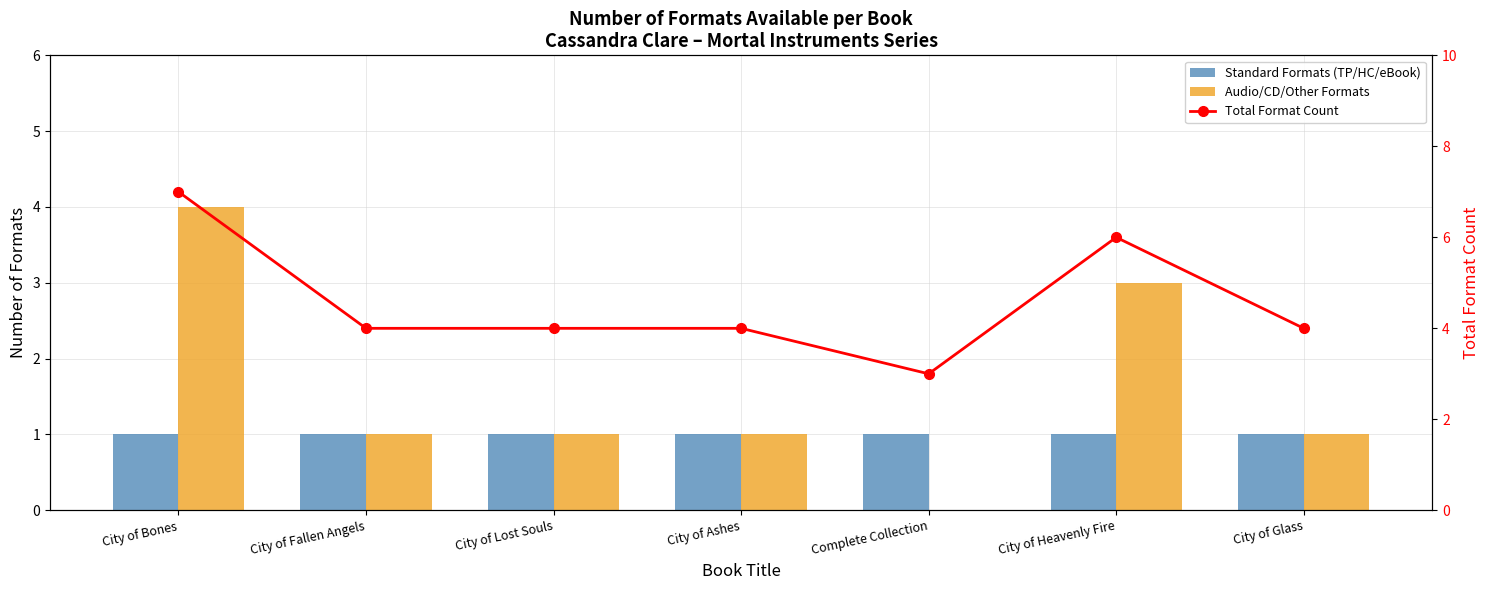

The value of Audio/CD/Other Formats at City of Fallen Angels is 0. True or false?

False